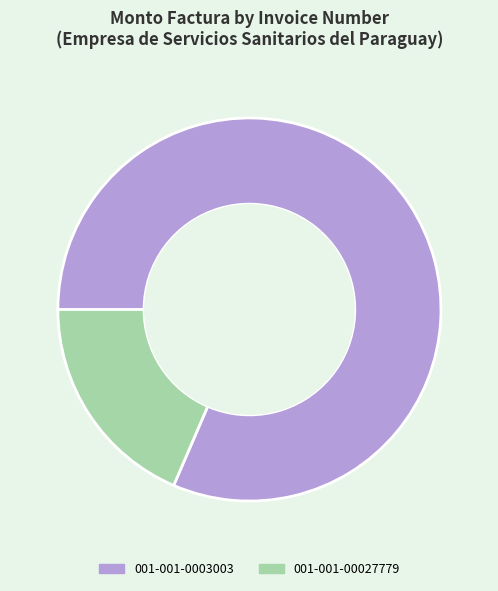

Combined, do 001-001-0003003 and 001-001-00027779 account for over 50%?

Yes